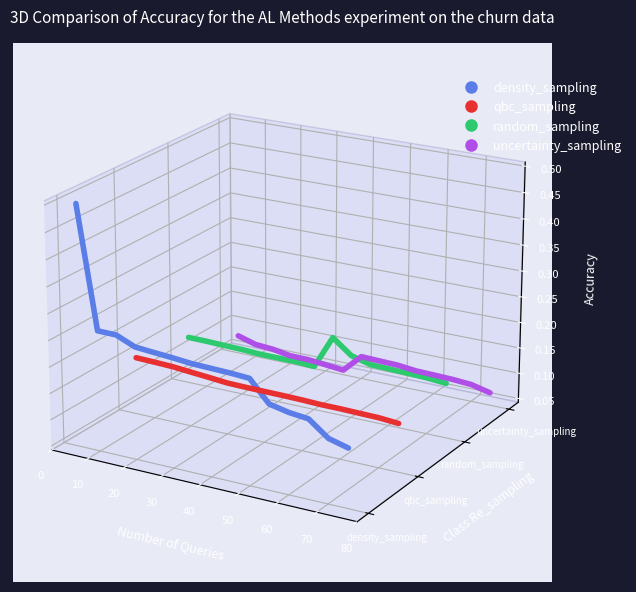

How many series are shown in this chart?

4